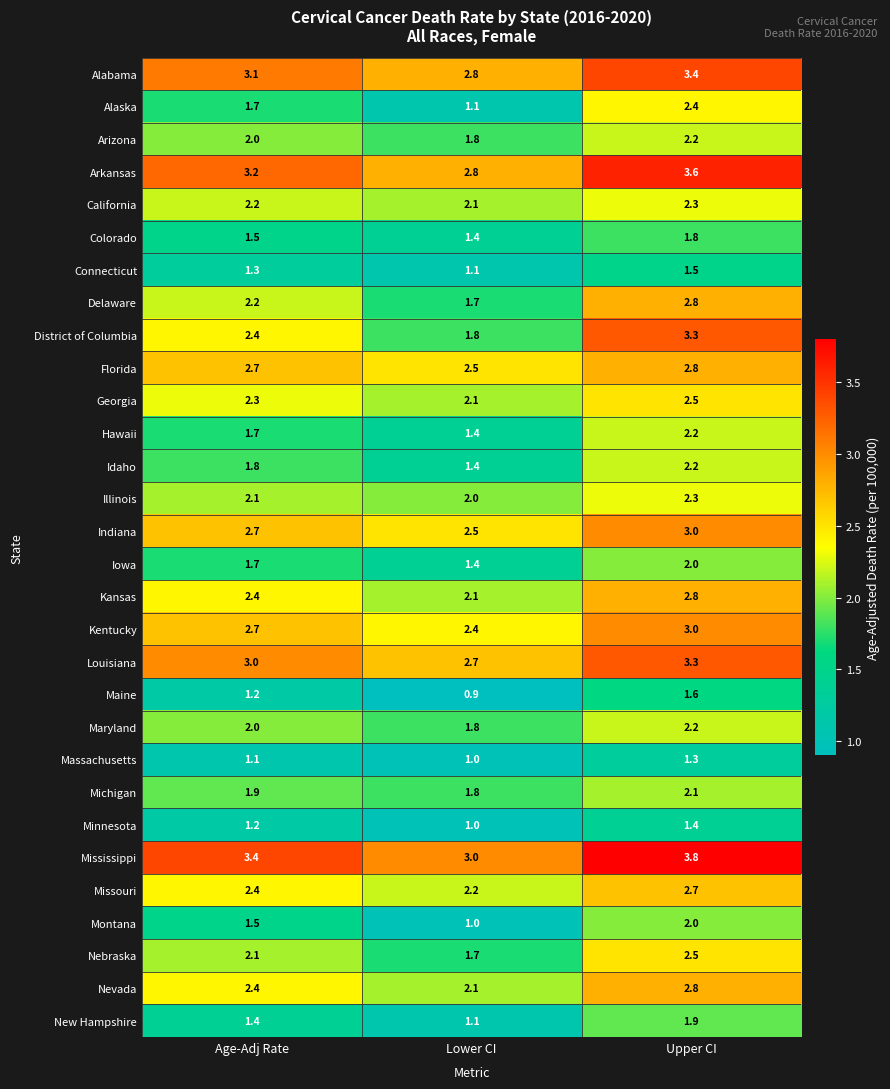

The New Hampshire series shows 1.9 at Upper CI. True or false?

True